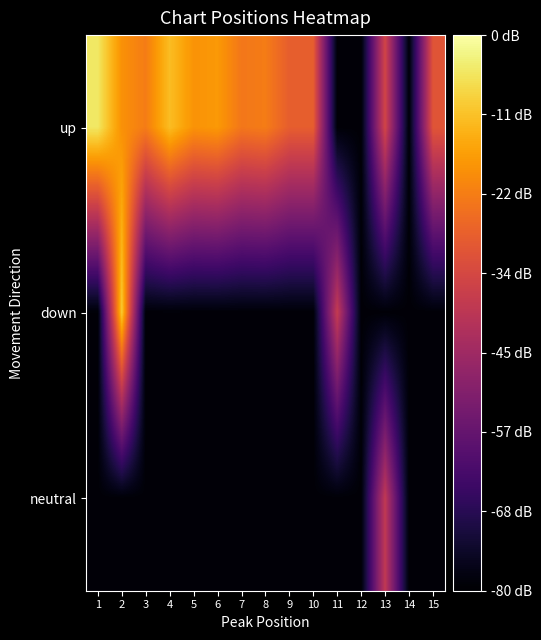

Reading left to right, transcribe all the data shown in this chart.

up: 1=74.9	2=60.7	3=57.0	4=68.0	5=61.0	6=62.0	7=56.0	8=57.0	9=51.0	10=51.0	11=1.0	12=1.0	13=45.0	14=1.0	15=49.0
down: 1=1.0	2=70.0	3=1.0	4=1.0	5=1.0	6=1.0	7=1.0	8=1.0	9=1.0	10=1.0	11=42.0	12=1.0	13=1.0	14=1.0	15=1.0
neutral: 1=1.0	2=1.0	3=1.0	4=1.0	5=1.0	6=1.0	7=1.0	8=1.0	9=1.0	10=1.0	11=1.0	12=1.0	13=41.0	14=1.0	15=1.0